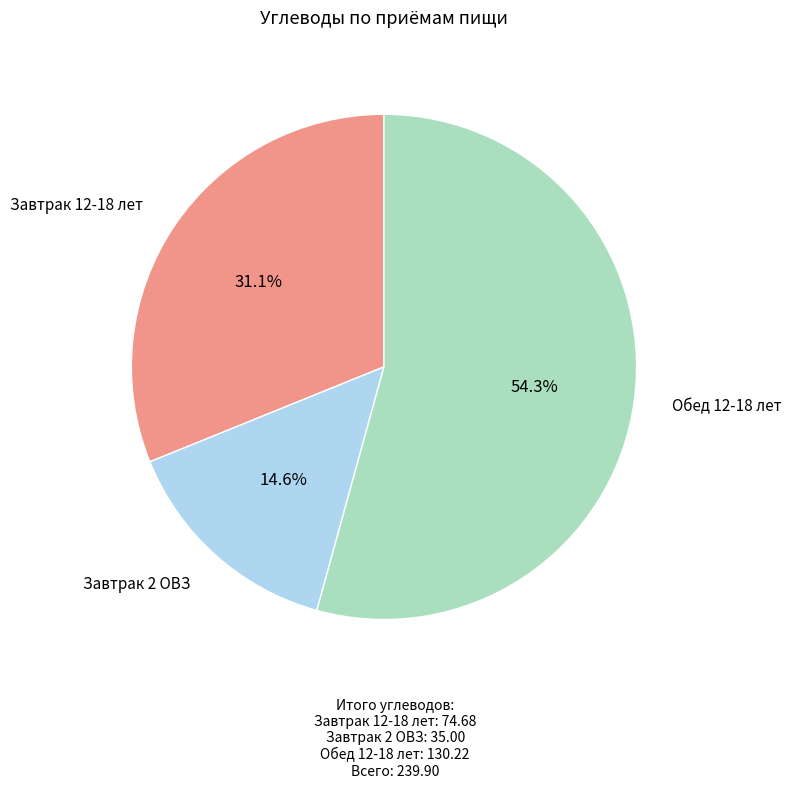

What portion of the pie excludes Обед 12-18 лет?

45.7%